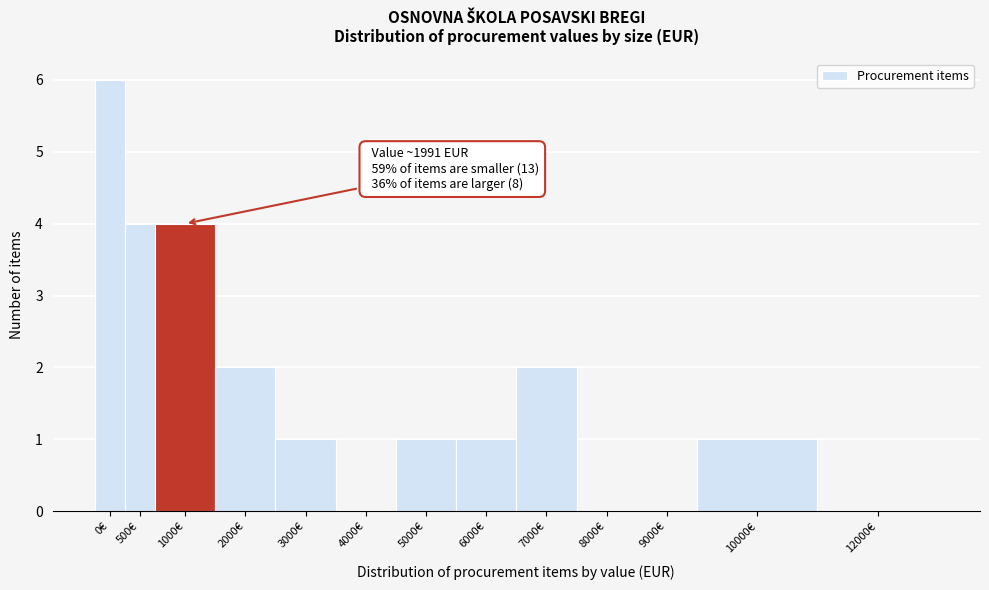

Reading right to left, what are all the values shown in this chart?

12000€=0	10000€=1	9000€=0	8000€=0	7000€=2	6000€=1	5000€=1	4000€=0	3000€=1	2000€=2	1000€=4	500€=4	0€=6